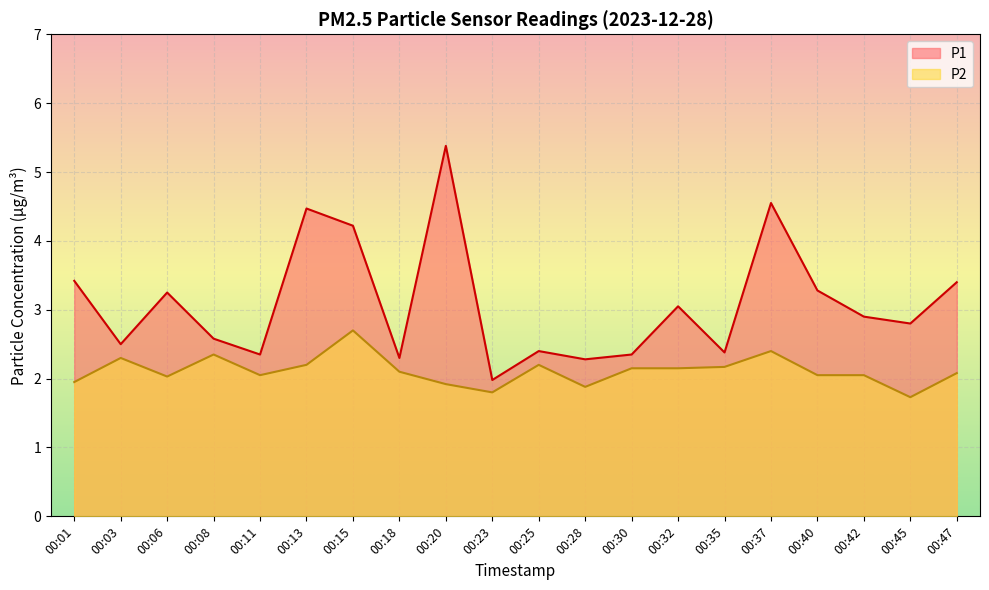

What is the maximum value for P1?

5.4